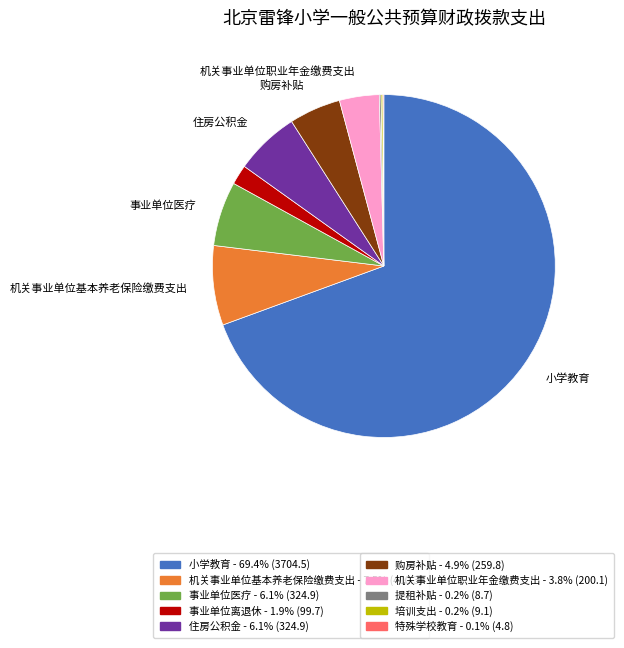

Is there a majority slice in this chart?

Yes